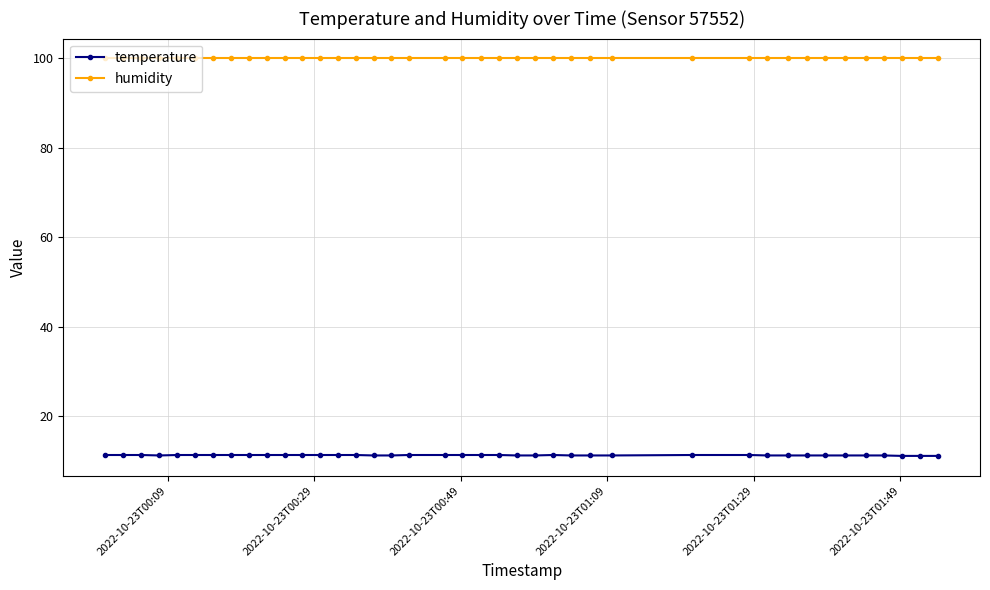

What are all the series names shown in the legend?

temperature, humidity